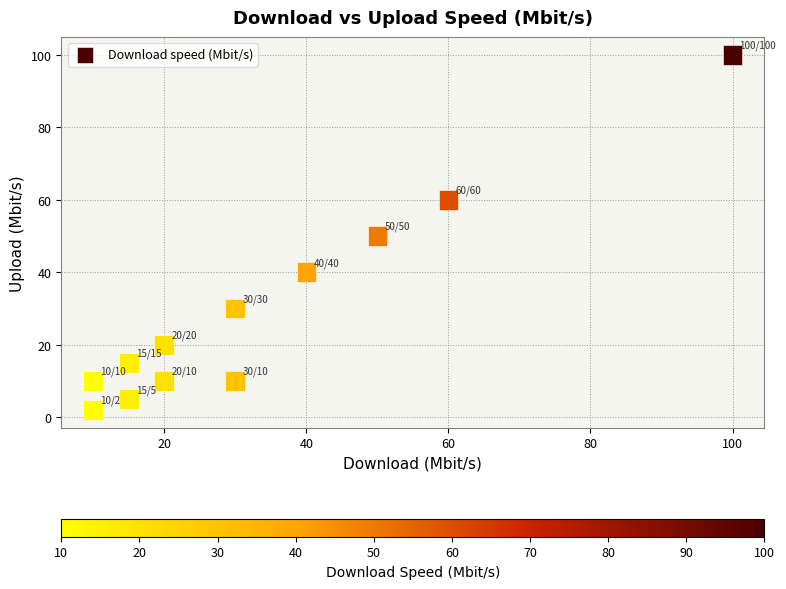

What is the average X value?

33